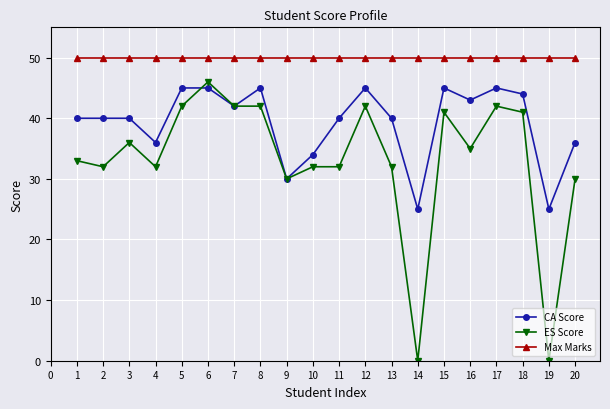

At which category does ES Score reach its first local peak?

3